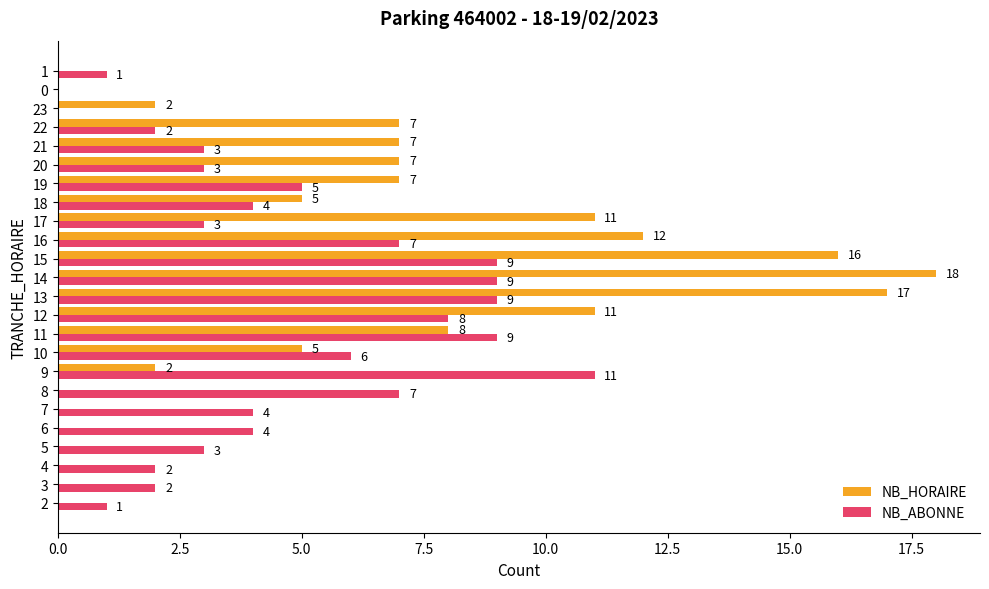

At which category is the sum across all series the highest?

14